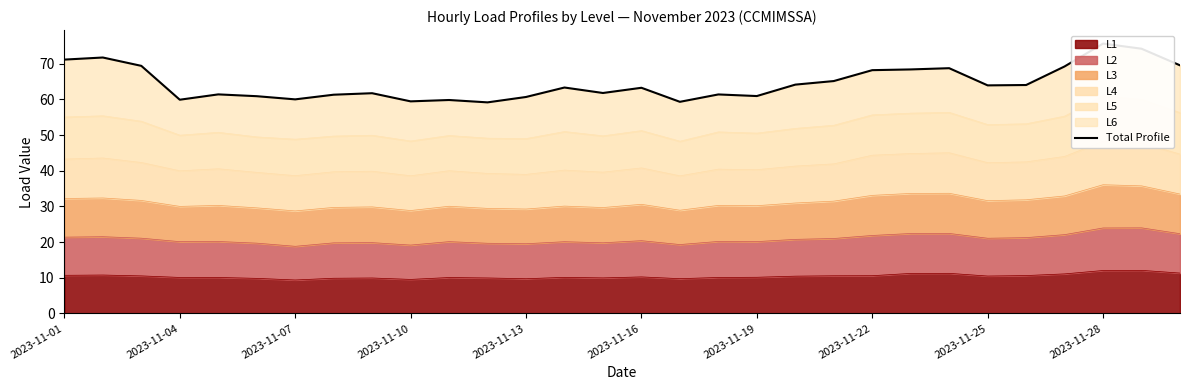

True or false: L1 has a value of 9.5 at 2023-11-10.

True